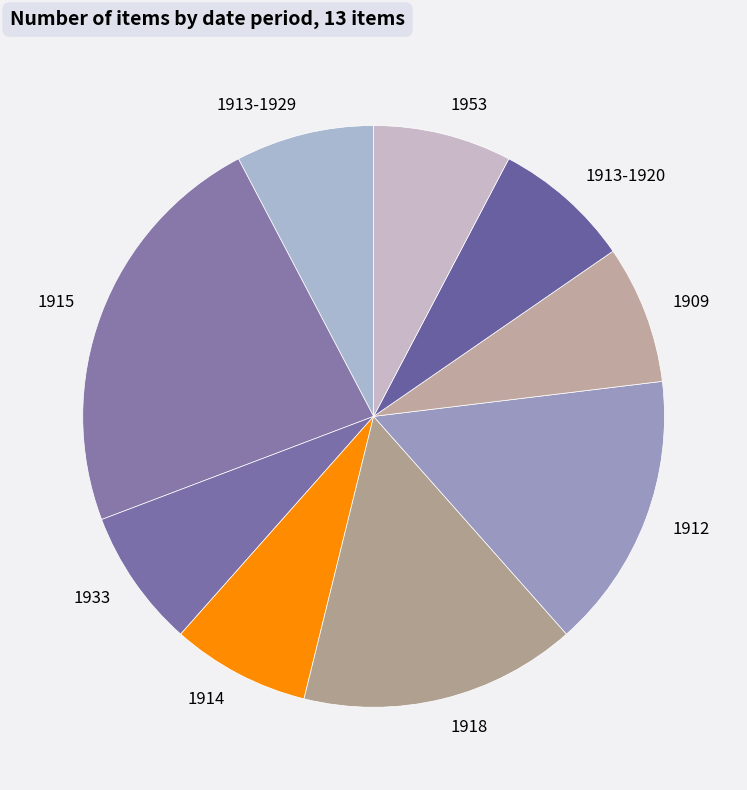

Is there a majority slice in this chart?

No